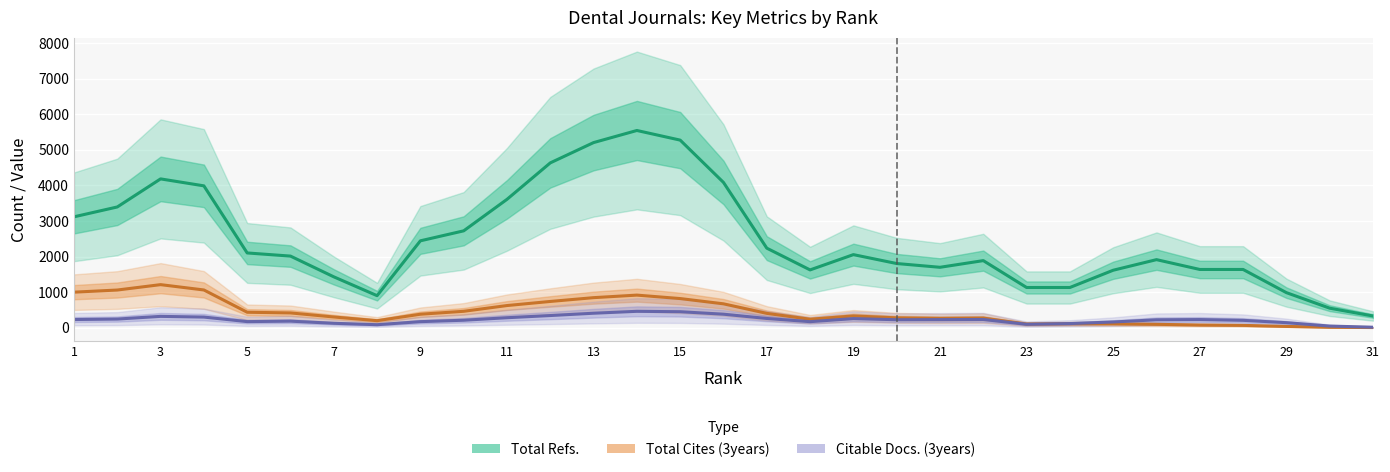

True or false: Total Refs. and Total Cites (3years) intersect in this chart.

False